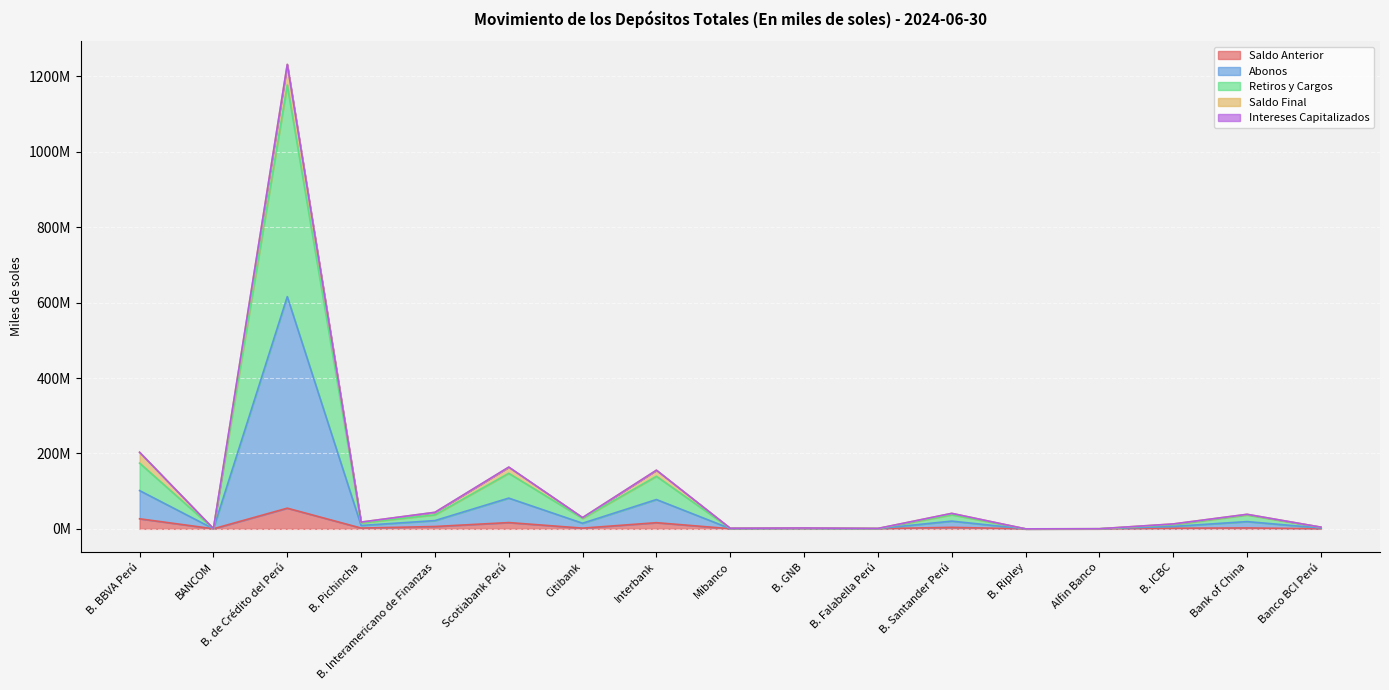

Which label corresponds to the largest value in the chart?

B. de Crédito del Perú